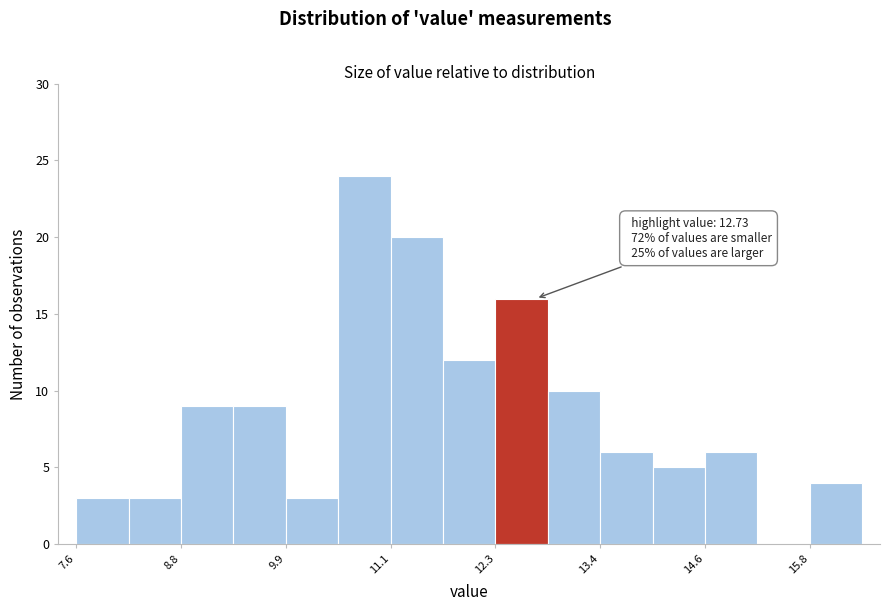

Read against the x-axis, roughly where is the centre of the tallest bar?

10.8